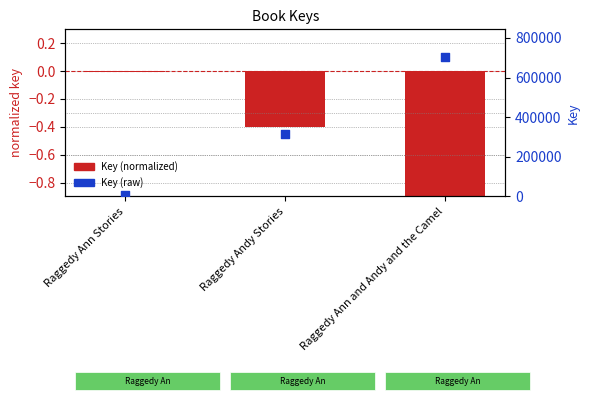

What is the total value across all series at Raggedy Ann Stories?

6631.0